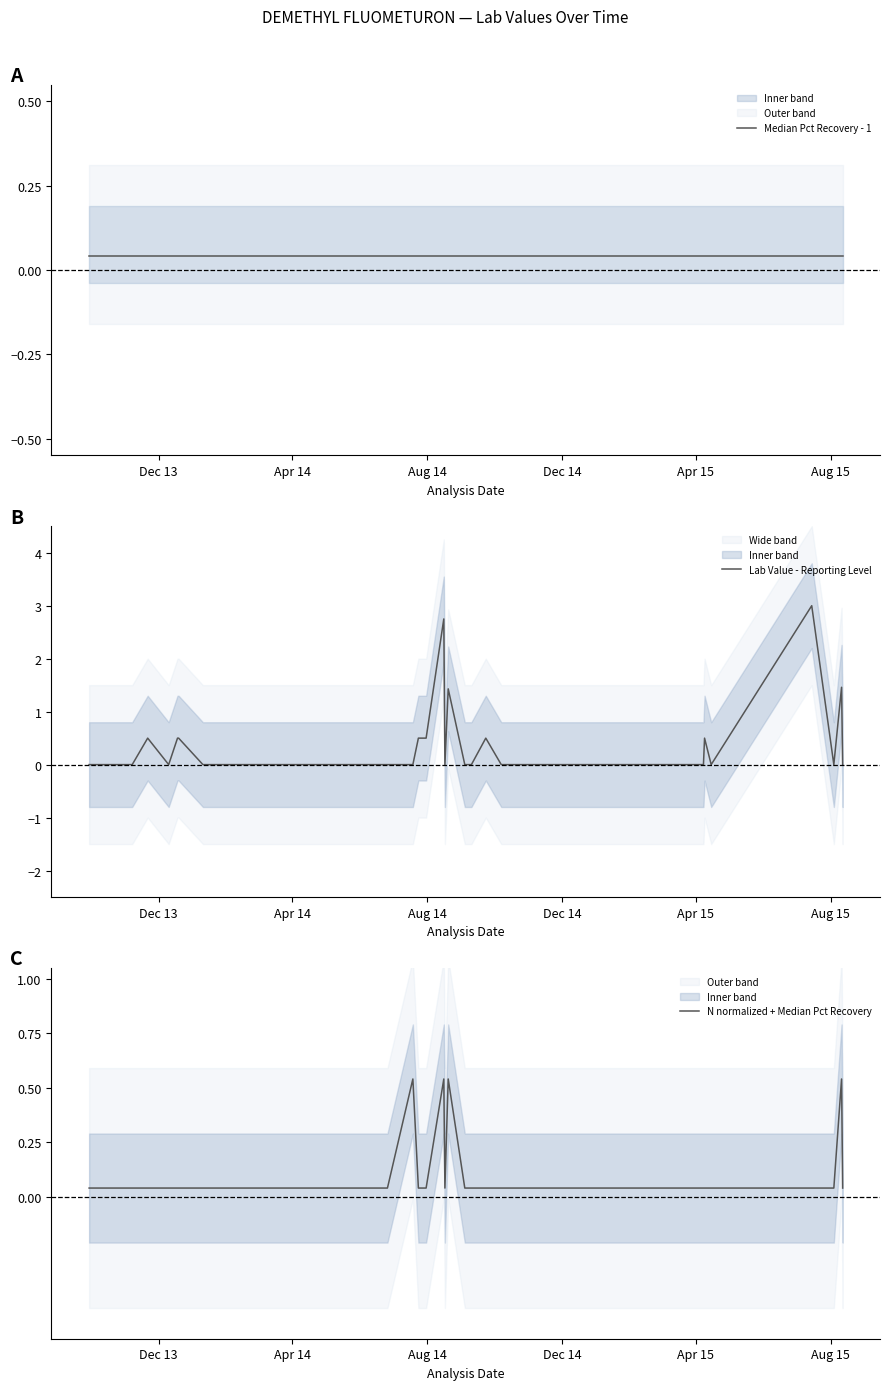

What is the total value across all series at Apr 15?

0.1